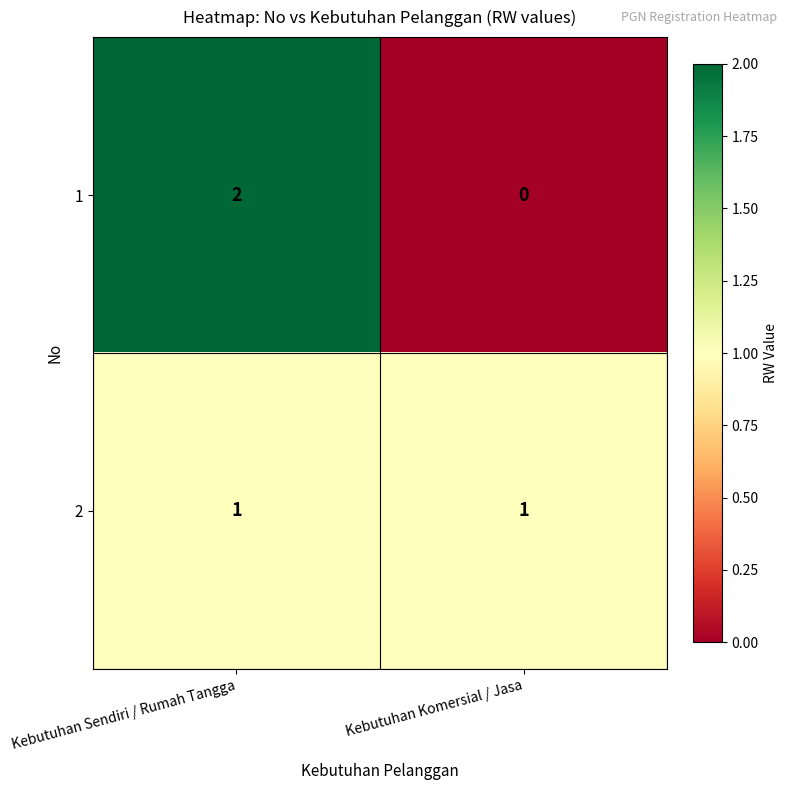

Between Kebutuhan Sendiri / Rumah Tangga and Kebutuhan Komersial / Jasa, which series saw the biggest shift?

1